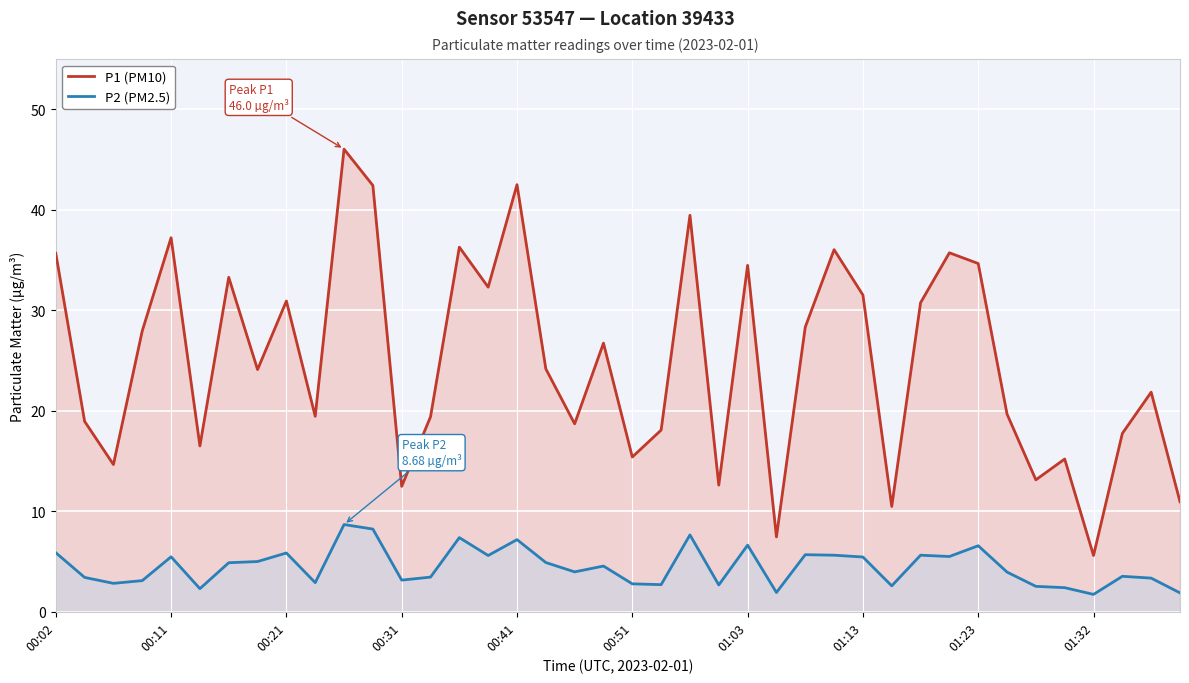

What is the difference between the maximum and minimum values in the P1 (PM10) series?

40.4